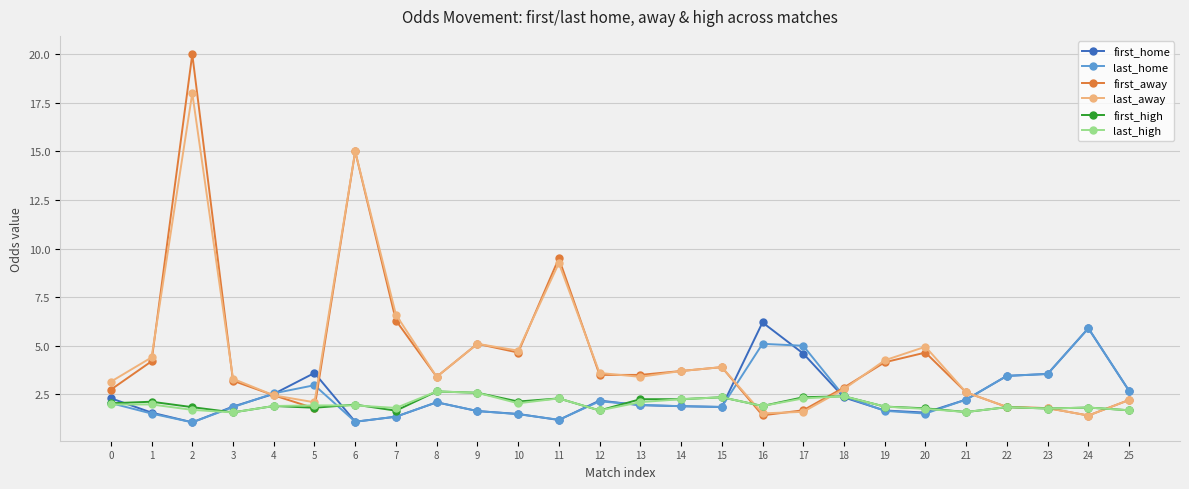

What is the difference between the first_away values at 24 and 1?

2.8